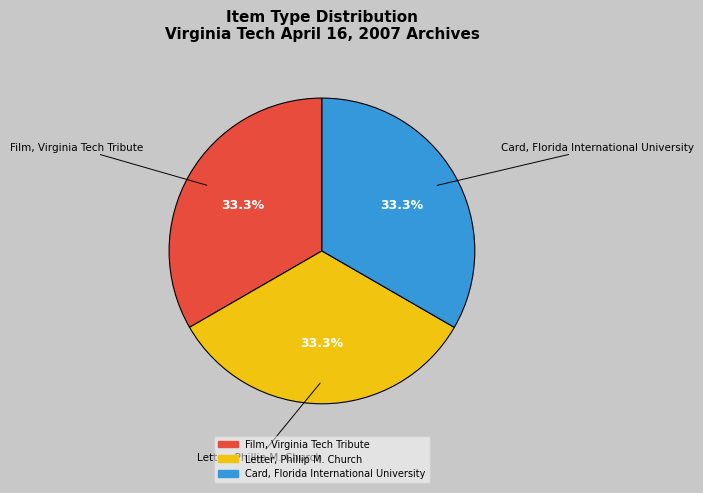

Combined, do Letter, Phillip M. Church and Card, Florida International University account for over 50%?

Yes